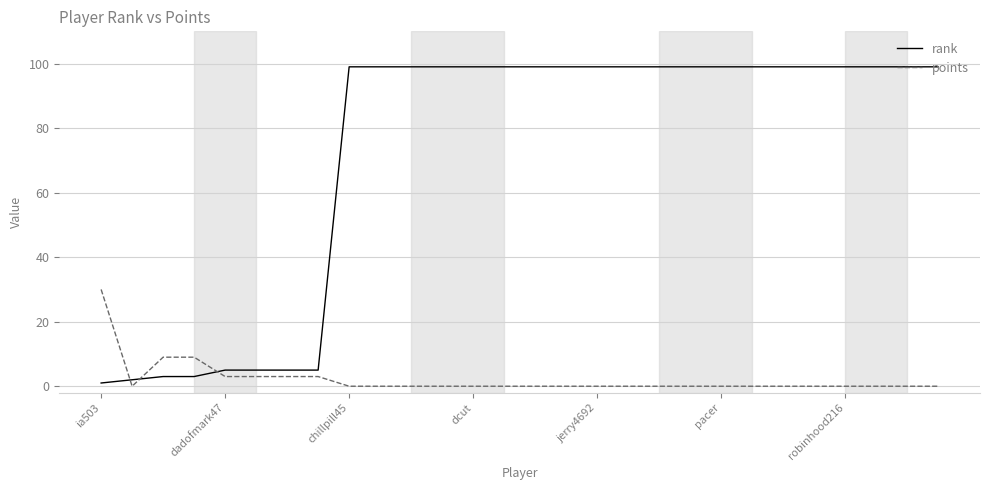

Which series has the largest range (max minus min)?

rank